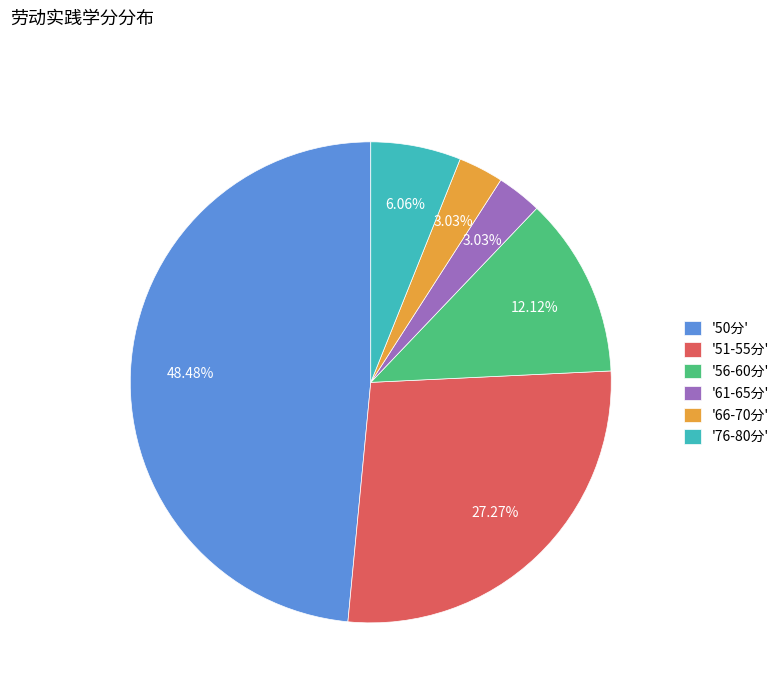

What is the ratio of the value at '51-55分' to the value at '66-70分'?

9.0